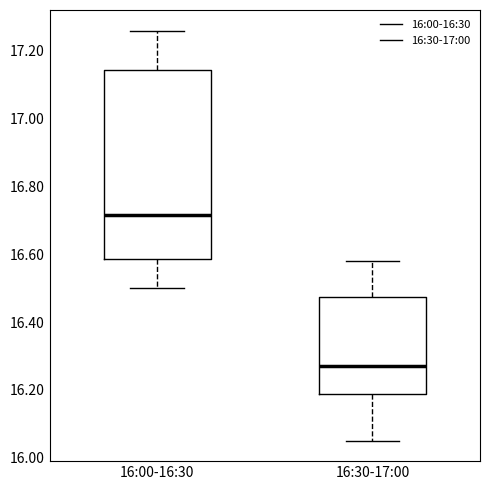

Reading left to right, read every box against the y-axis: the position of its median line, the range the box covers, and the ends of its whiskers. The values are not printed on the chart, so give them approximately, as read against the axis.

16:00-16:30: median 16.72, box 16.58 to 17.14, whiskers 16.50 to 17.26
16:30-17:00: median 16.28, box 16.18 to 16.48, whiskers 16.06 to 16.58